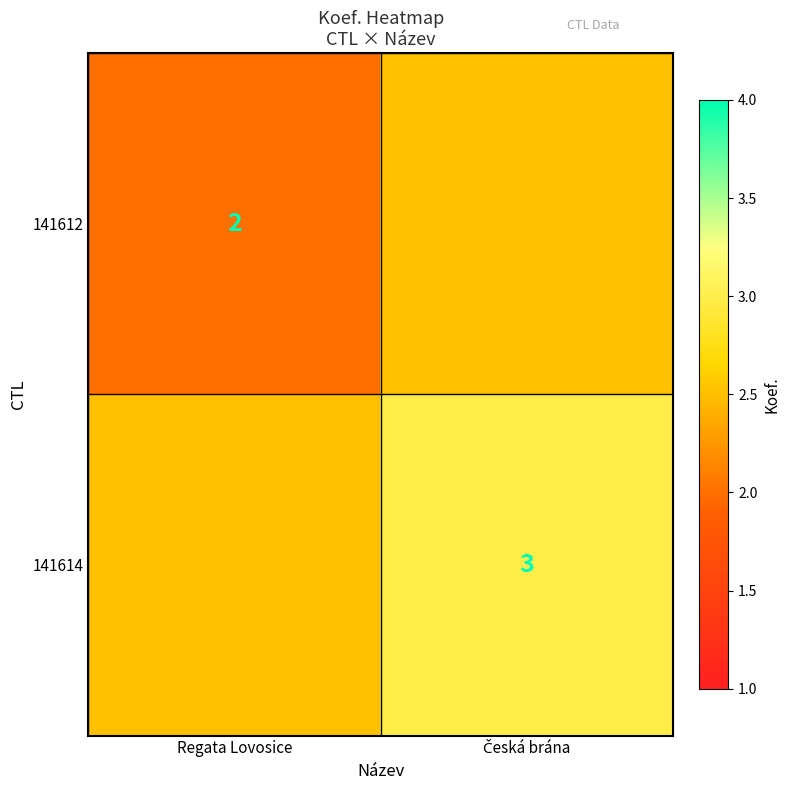

True or false: 141612 has a value of 2.0 at Regata Lovosice.

True